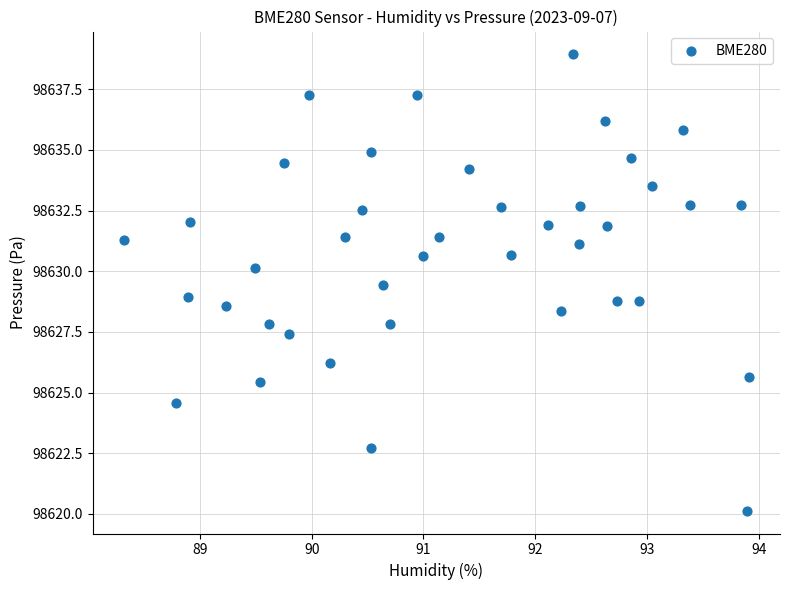

What is the range of Y values (max minus min)?

18.8